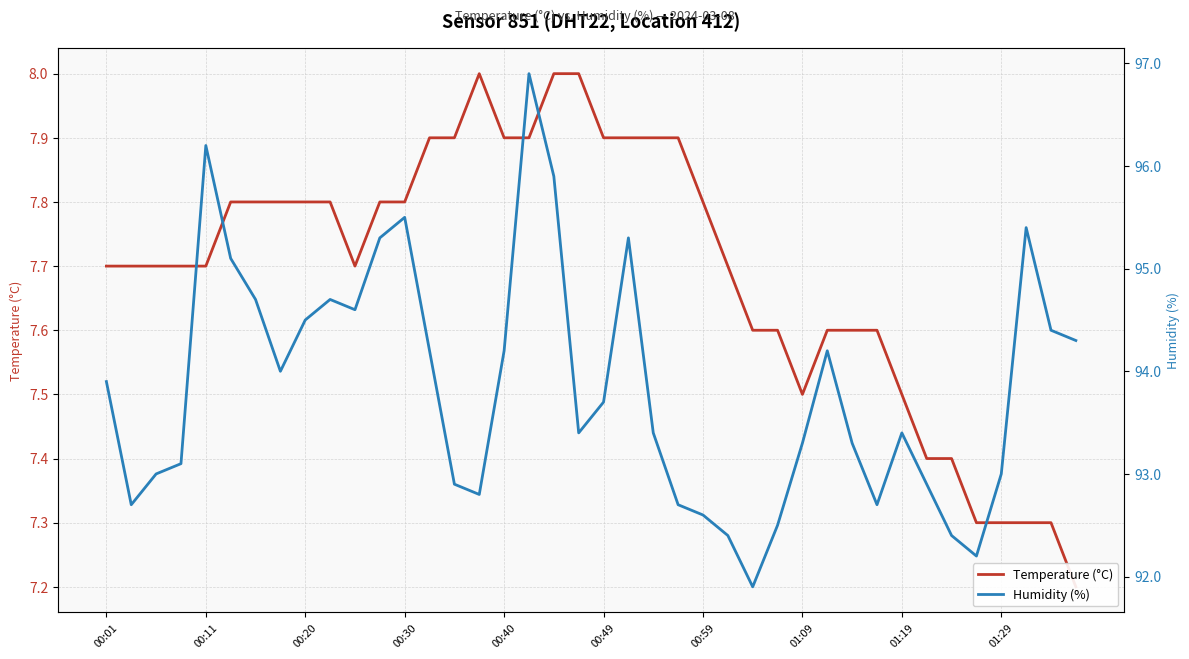

What is the greatest value displayed?

96.9